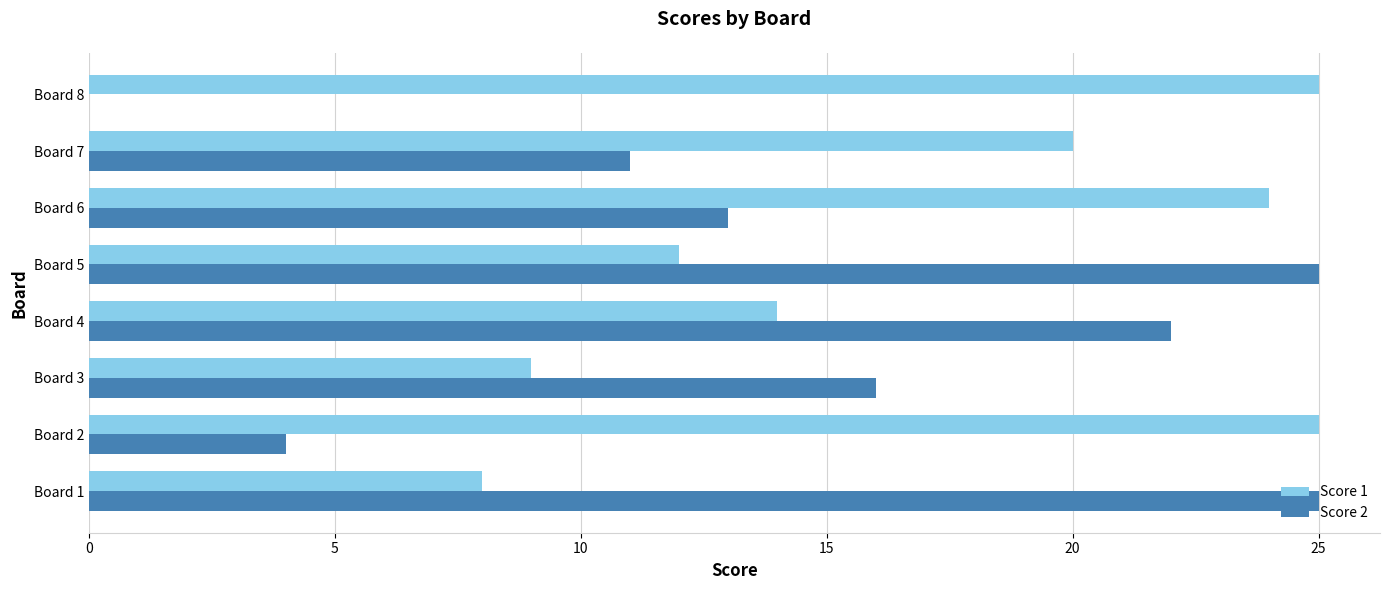

How many positive values does the Score 2 series have?

7